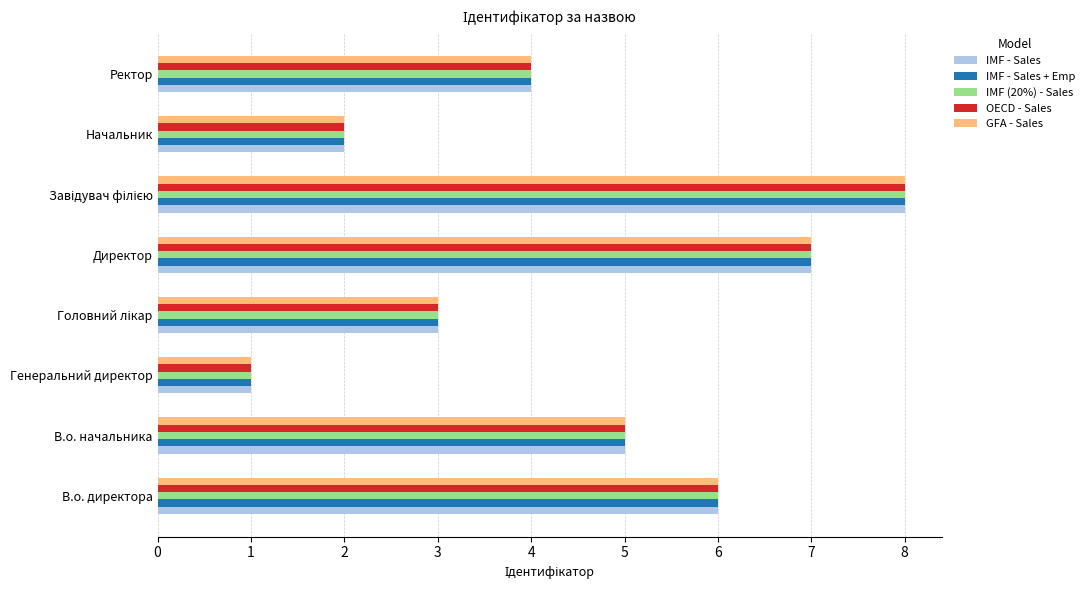

What is the sum of the IMF - Sales + Emp values at Генеральний директор and В.о. директора?

7